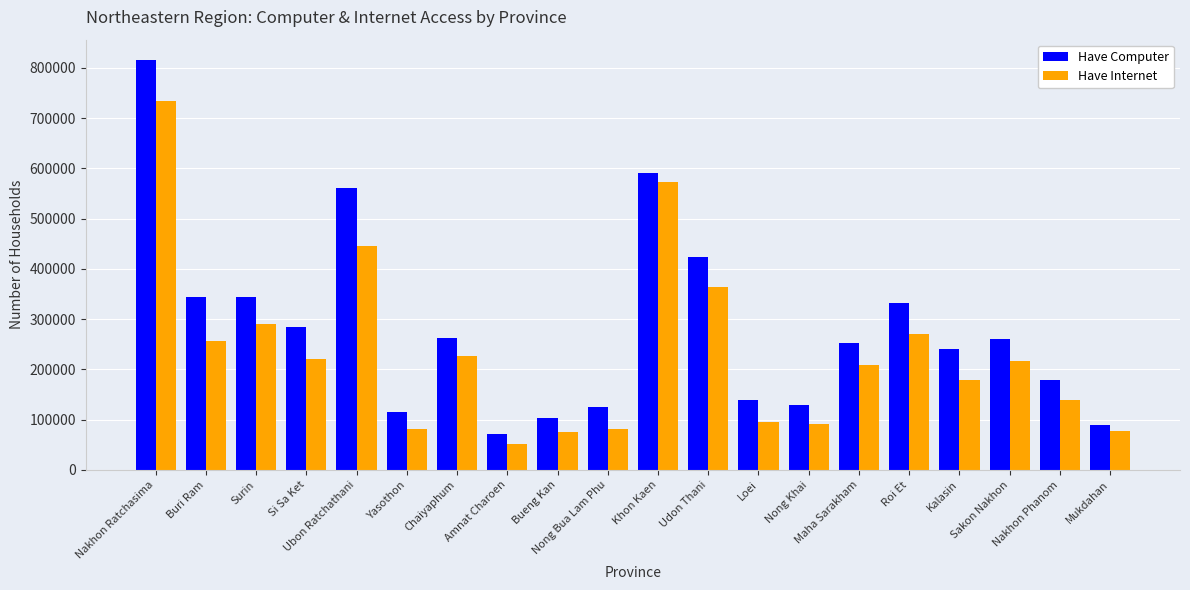

Where is Have Internet nearest to the value 393145?

Udon Thani